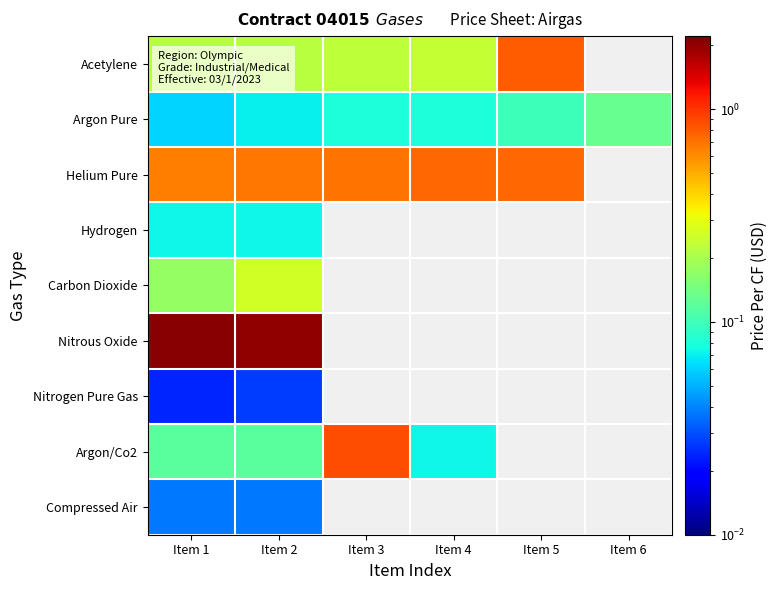

What is the difference between the highest and lowest values at Item 2?

2.0